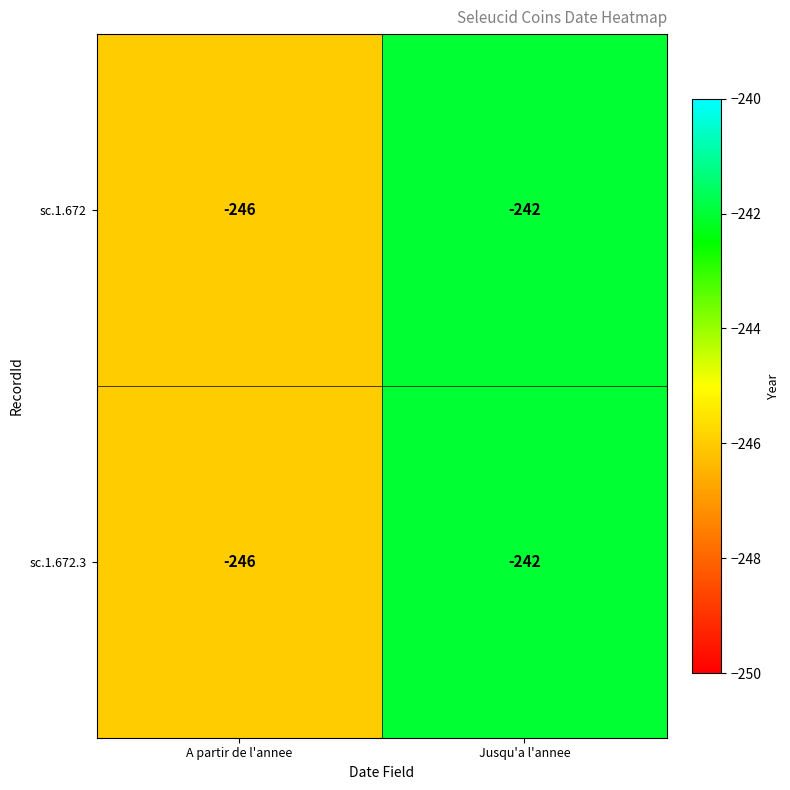

What is the greatest value displayed?

-242